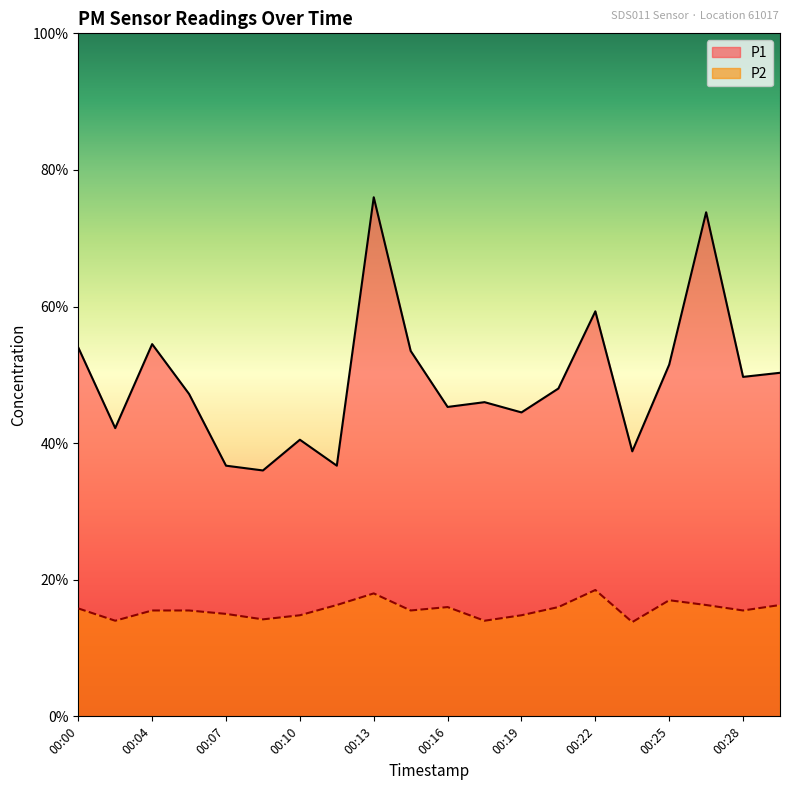

The P2 series shows 1.6 at 00:14. True or false?

True